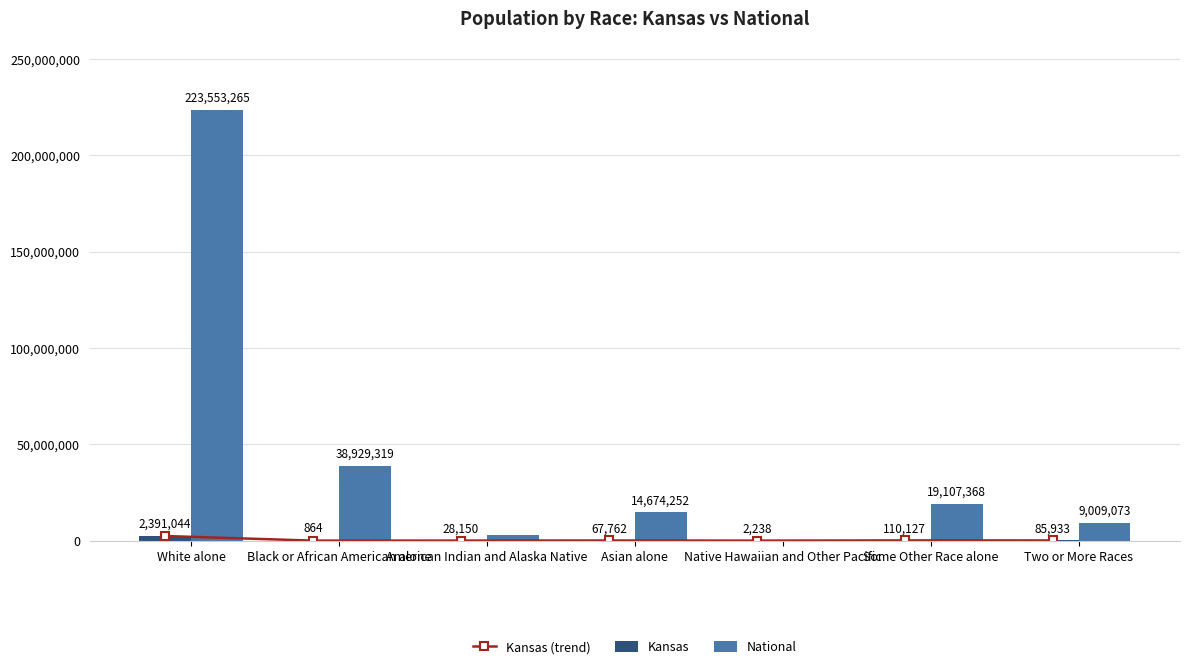

What is the average value of the Kansas (trend) series?

383731